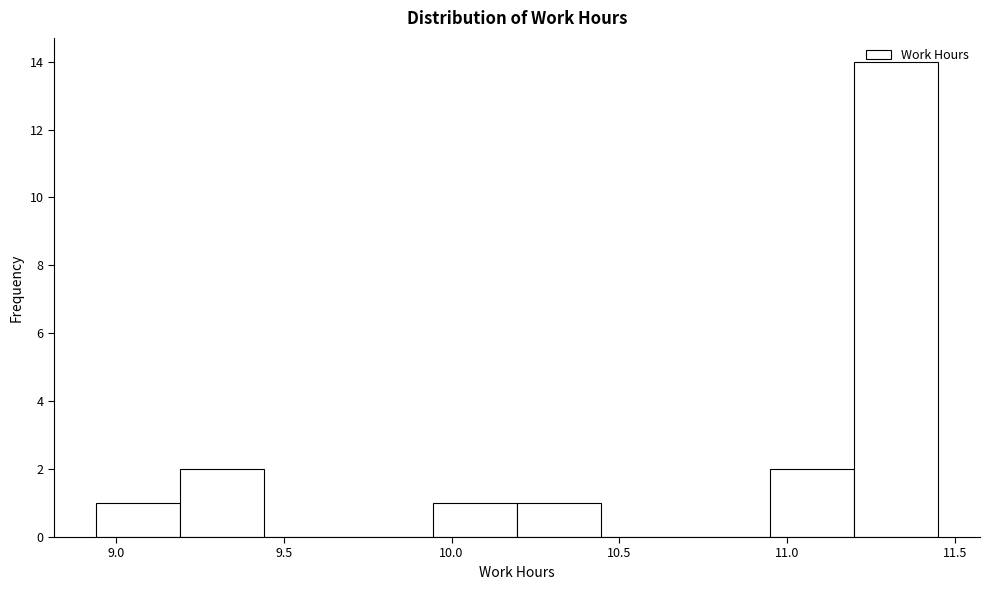

Reading left to right, transcribe this chart: for each bar, give the range it covers on the x-axis and its height. Neither the bar edges nor the heights are printed on the chart, so give them approximately, as read against the axes.

8.95 to 9.20: 1
9.20 to 9.45: 2
9.45 to 9.70: 0
9.70 to 9.95: 0
9.95 to 10.20: 1
10.20 to 10.45: 1
10.45 to 10.70: 0
10.70 to 10.95: 0
10.95 to 11.20: 2
11.20 to 11.45: 14